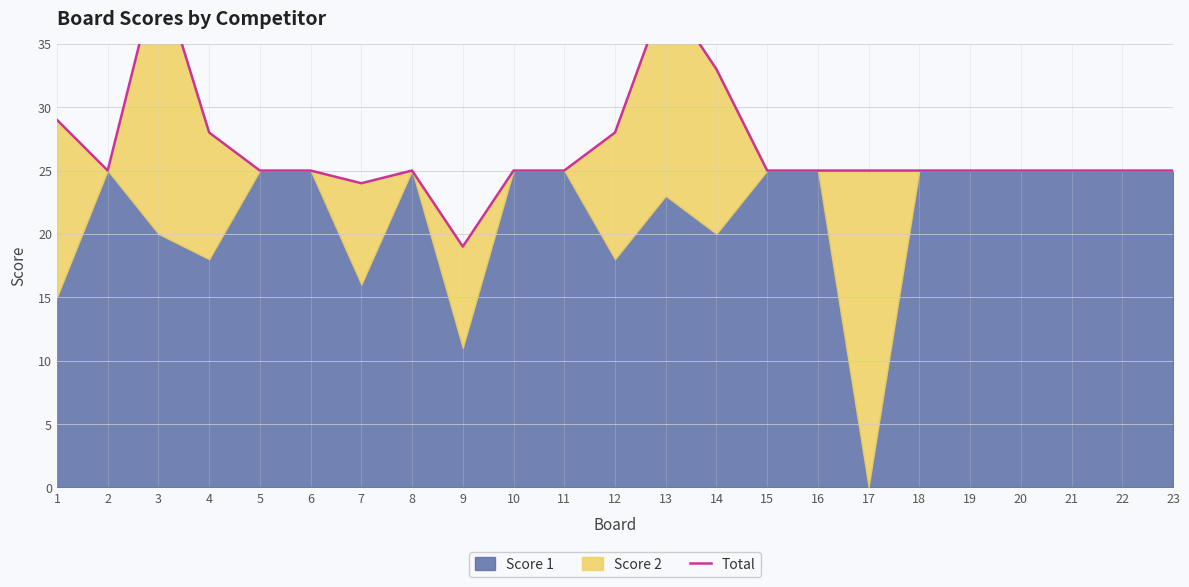

What is the value of the 9th point from the left?

19